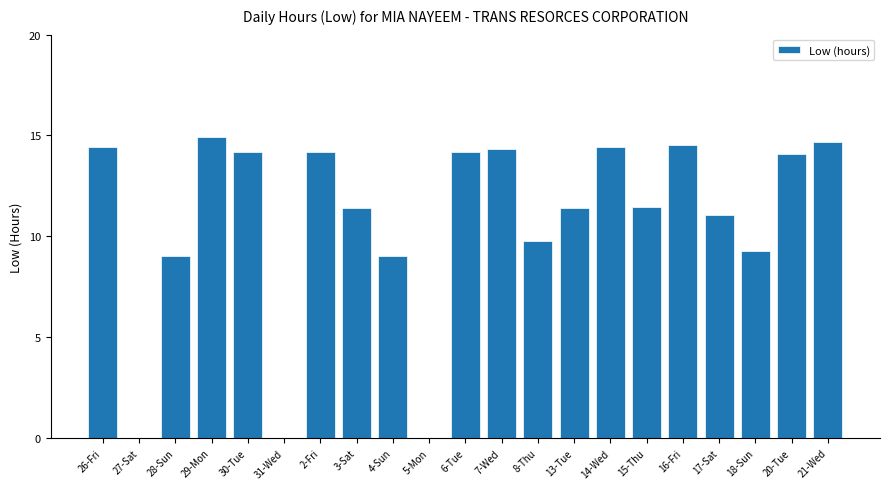

Count the number of categories in the chart.

21